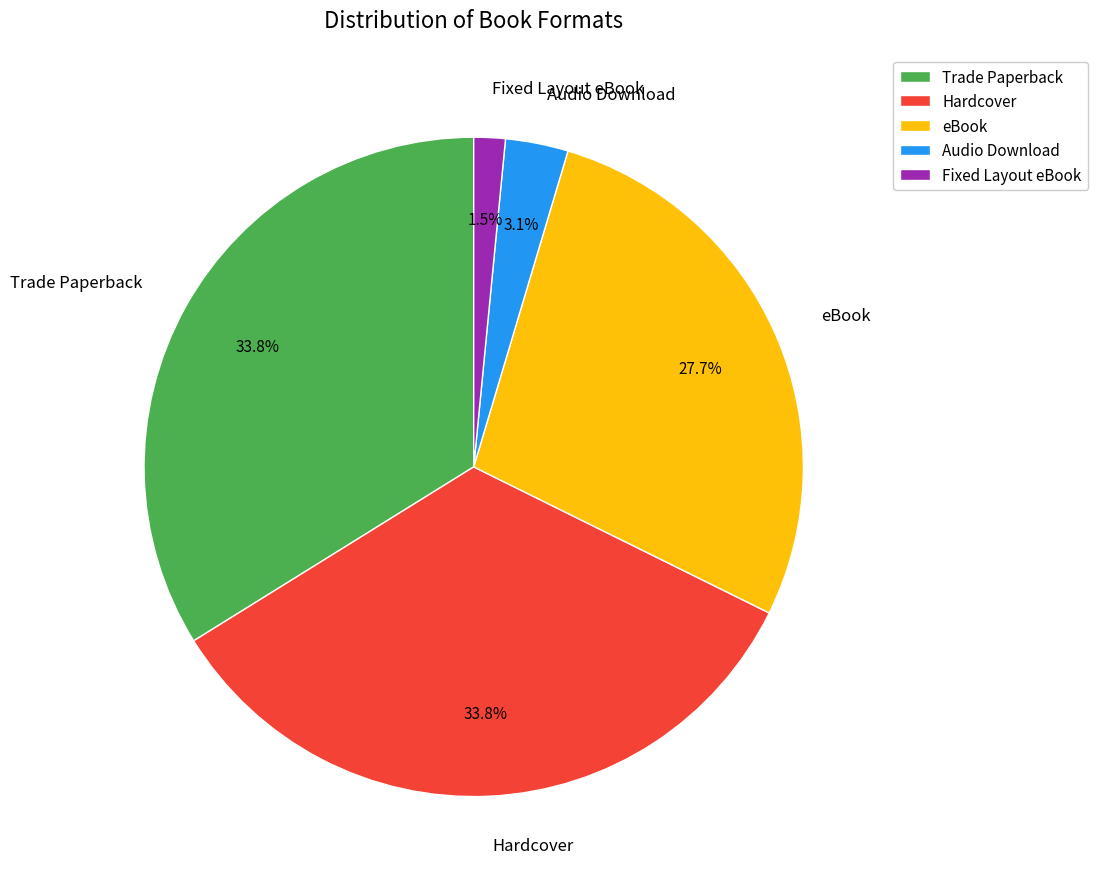

Is Trade Paperback the majority of the pie?

No